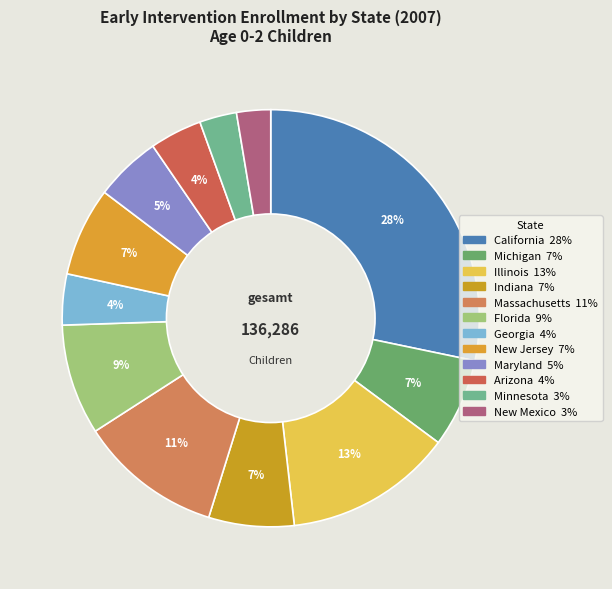

What percentage is the New Mexico slice, to the nearest percent?

3%